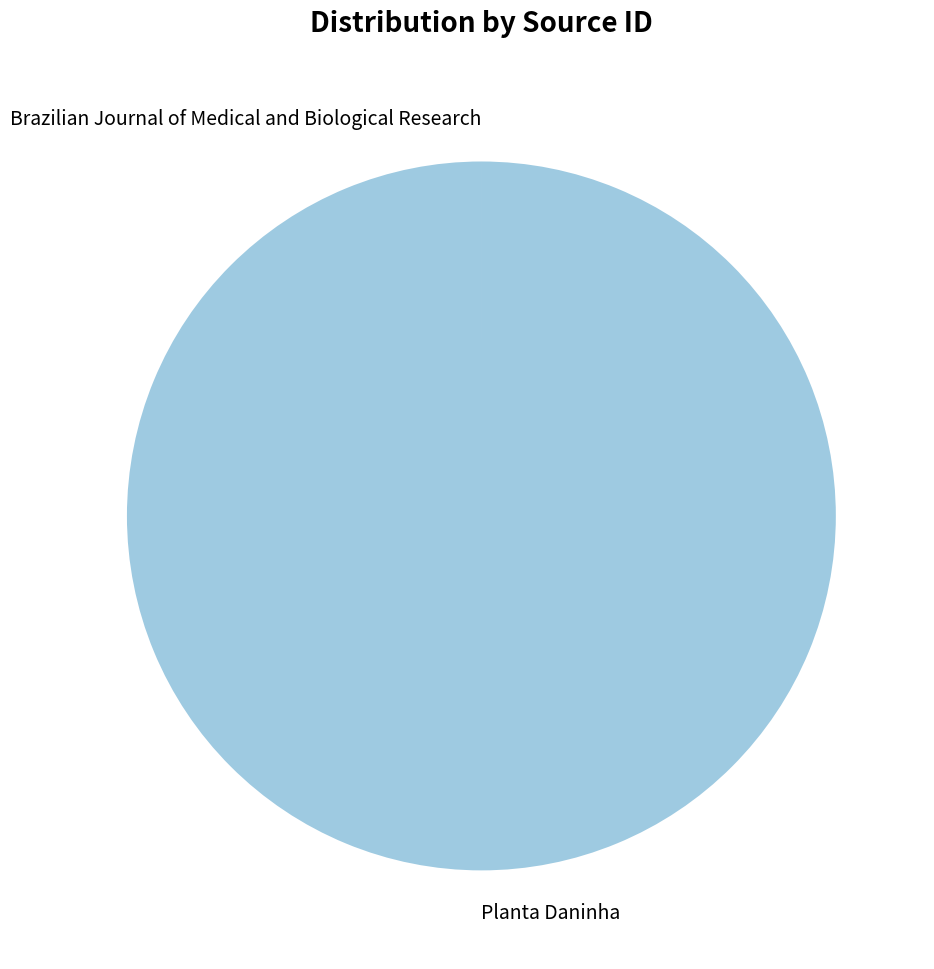

Does Planta Daninha account for over 50% of the chart?

Yes